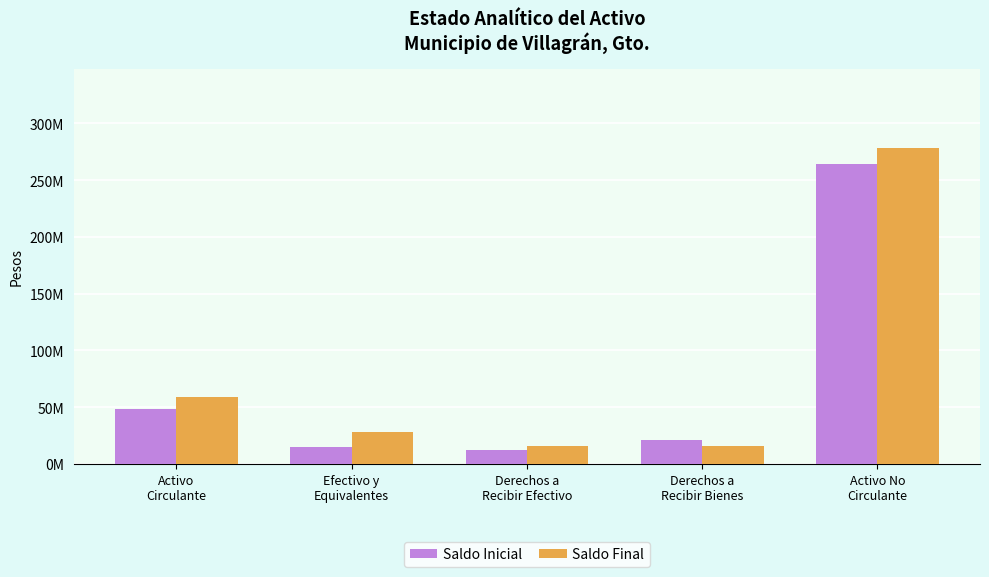

What are all the series names shown in the legend?

Saldo Inicial, Saldo Final